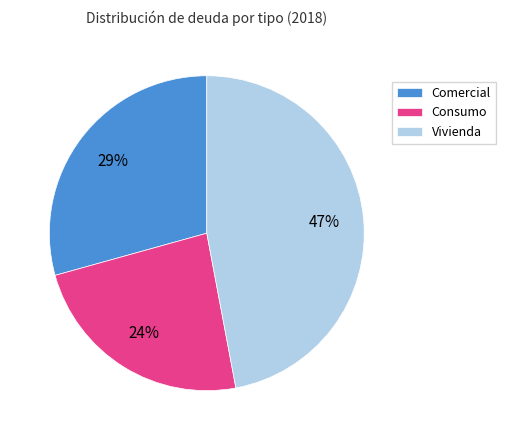

Which slice is the smallest?

Consumo